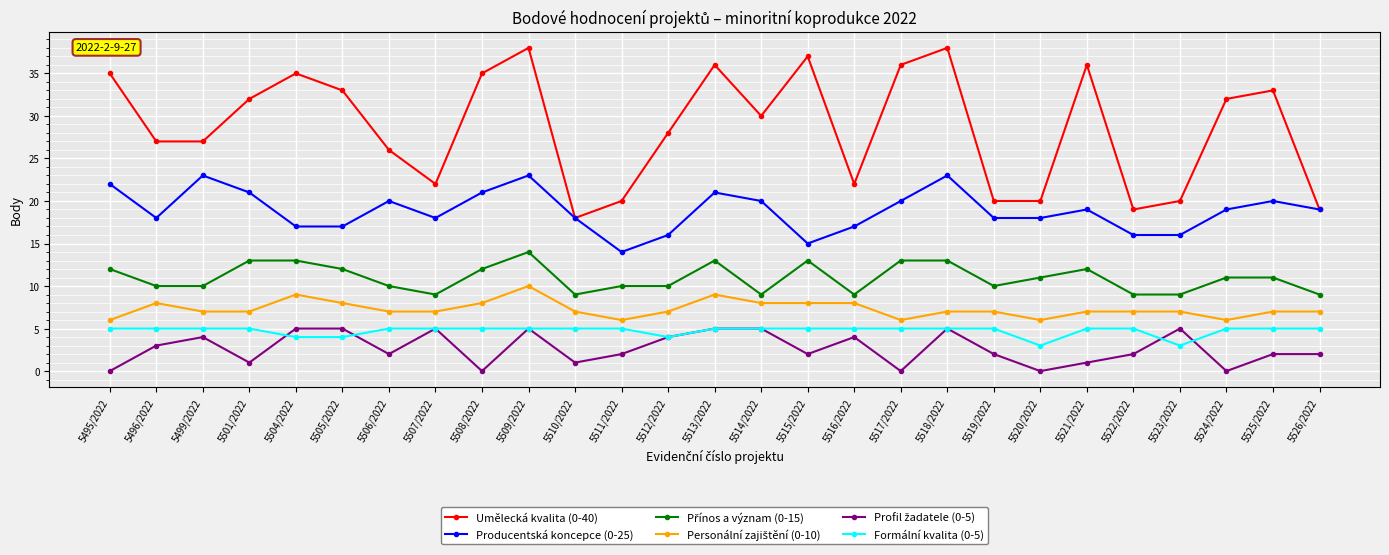

What is the sum of the Formální kvalita (0-5) values at 5525/2022 and 5520/2022?

8